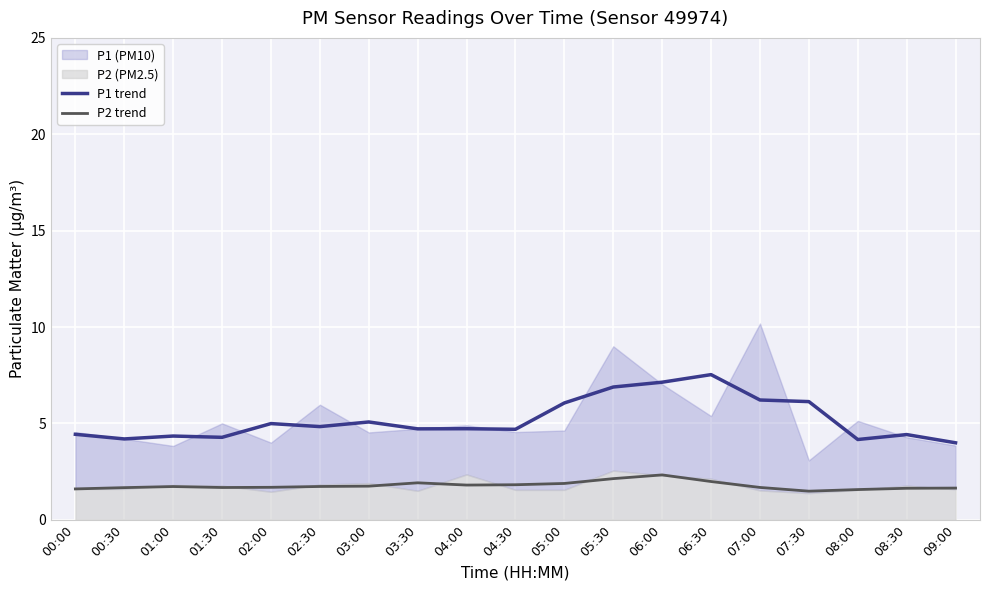

True or false: P1 trend has more than 0 interior local peaks.

True